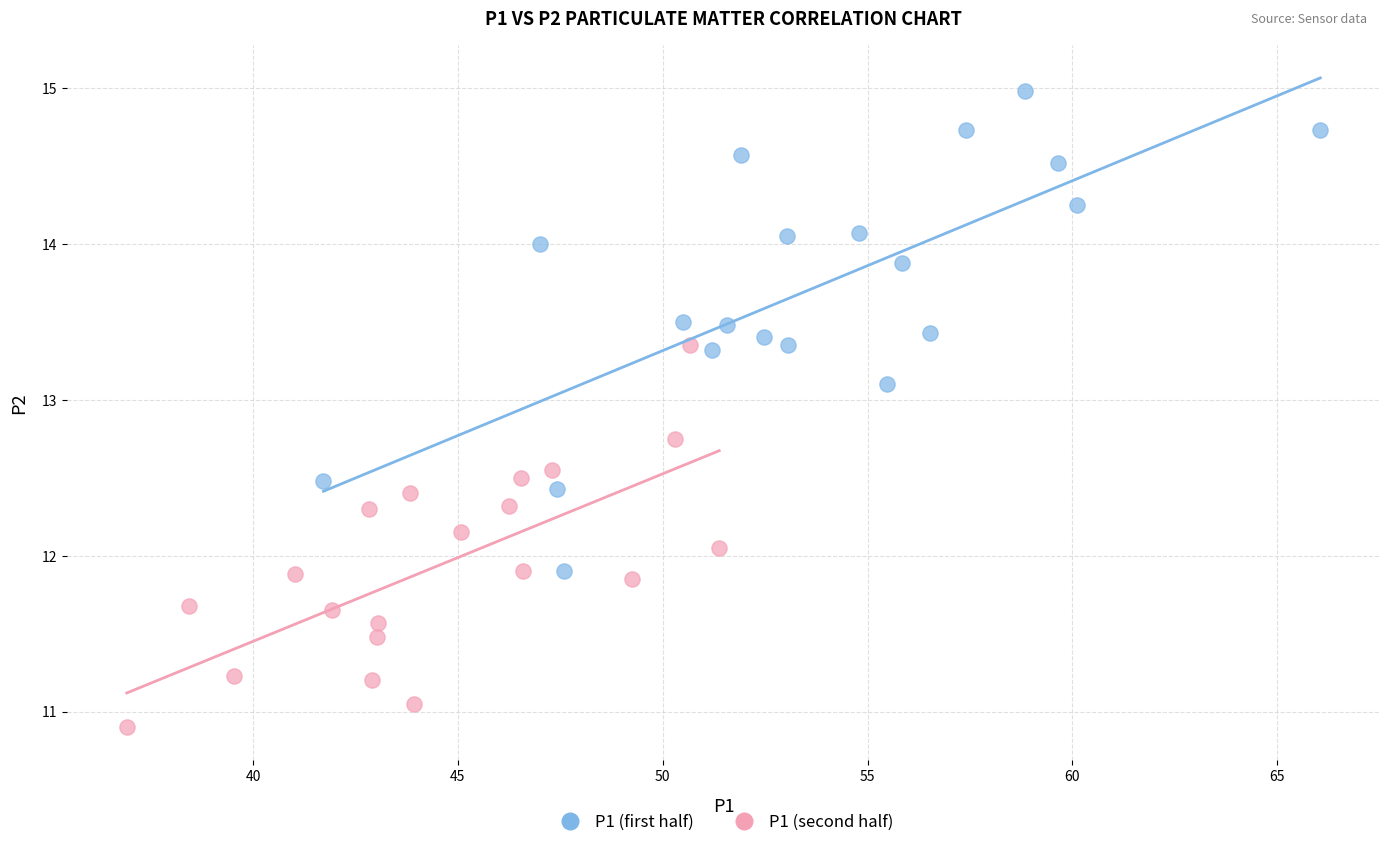

What are all the series names shown in the legend?

P1 (first half), P1 (second half)